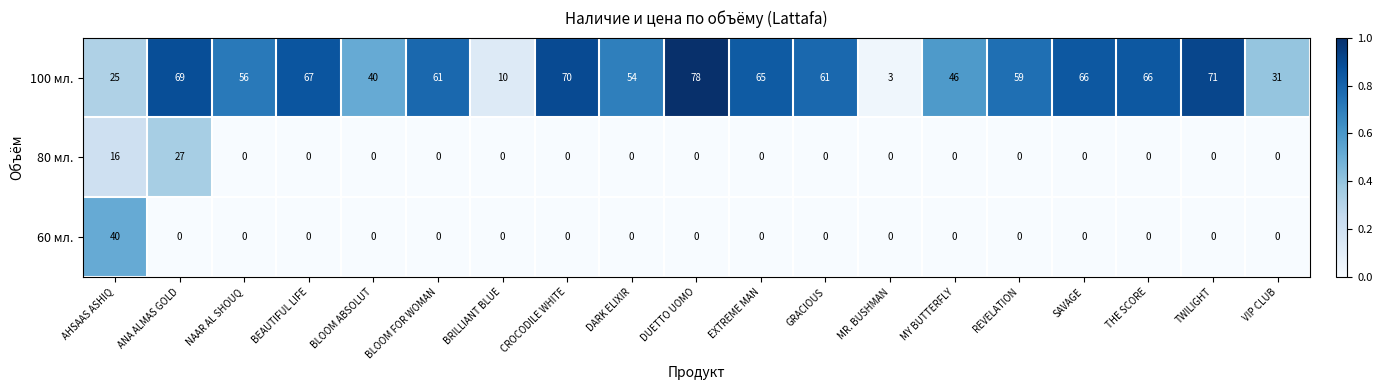

What is the greatest value displayed?

78